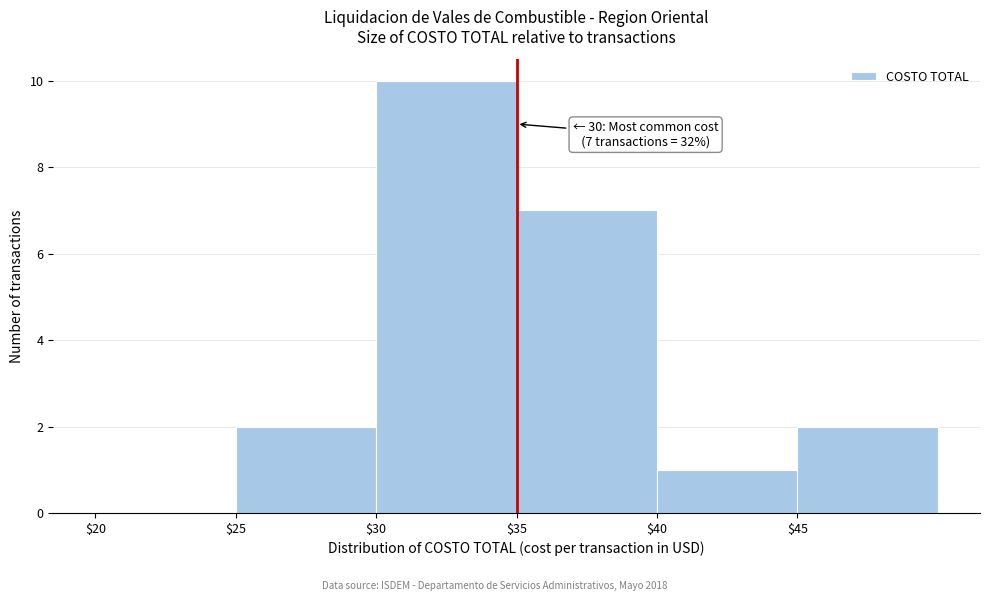

At which label is the value closest to 5?

$35